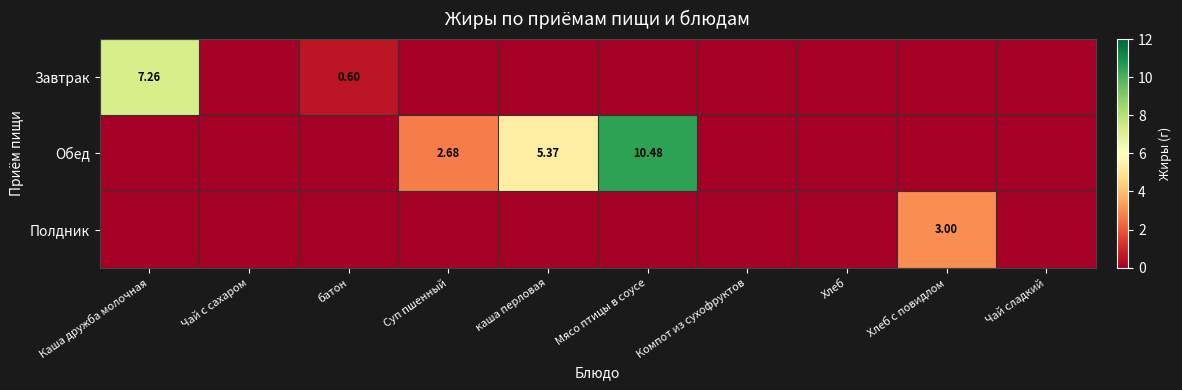

At which label does Обед reach its minimum?

Каша дружба молочная